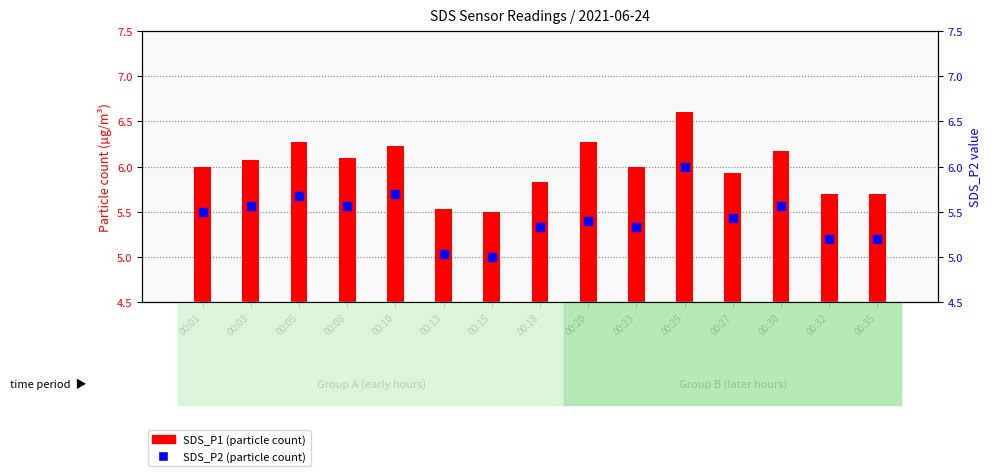

What are all the series names shown in the legend?

SDS_P1, SDS_P2